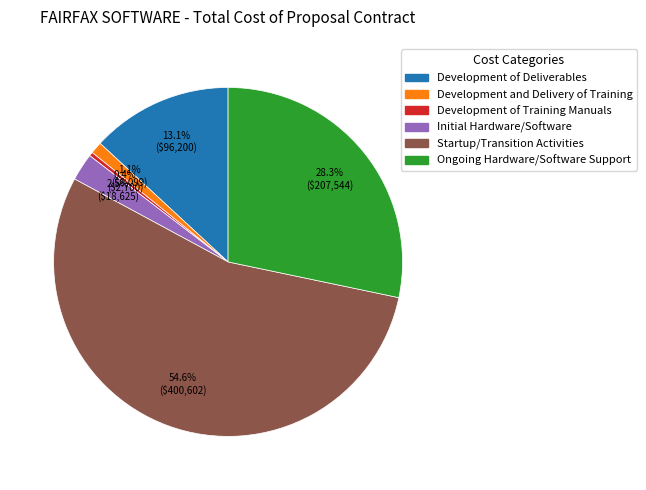

To the nearest percent, what is the difference between the Development of Deliverables and Ongoing Hardware/Software Support slice percentages?

15%